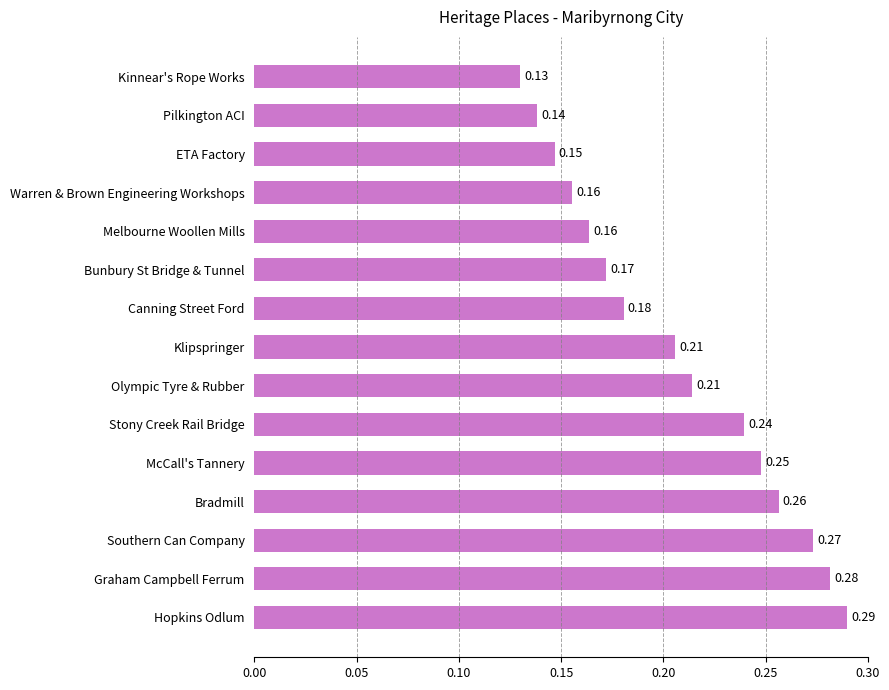

What is the label of the 8th bar from the bottom?

Klipspringer